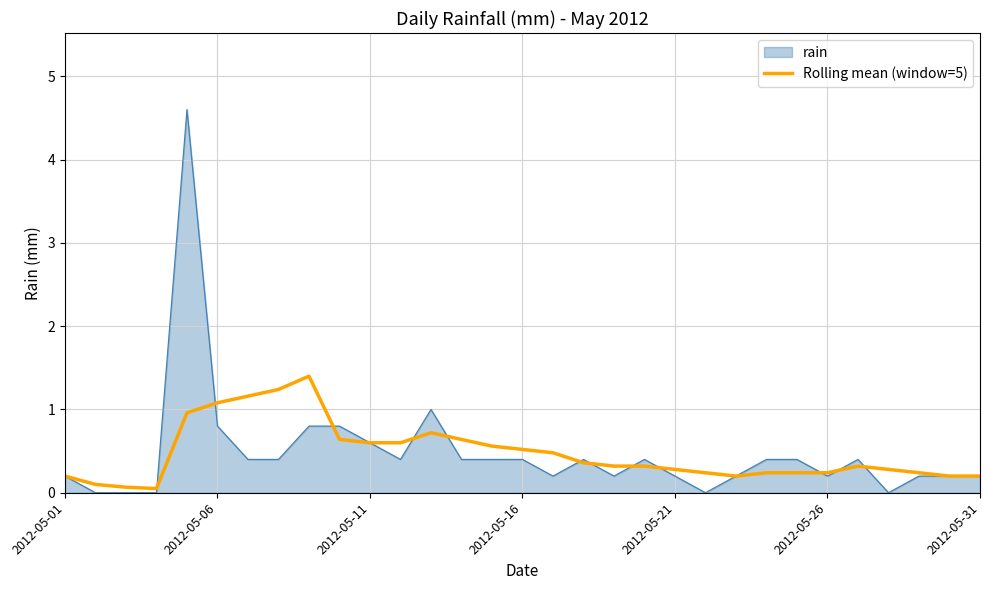

Which series has the widest spread of values?

rain